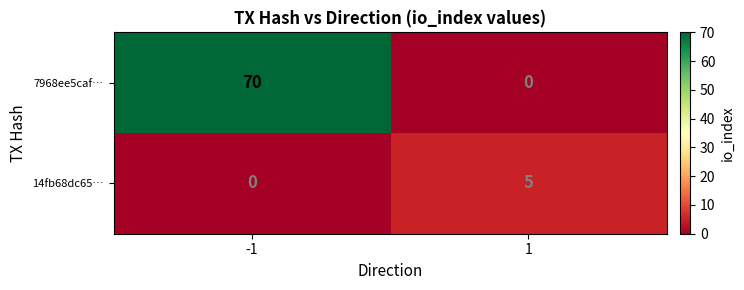

The value of 7968ee5caf… at -1 is 40. True or false?

False